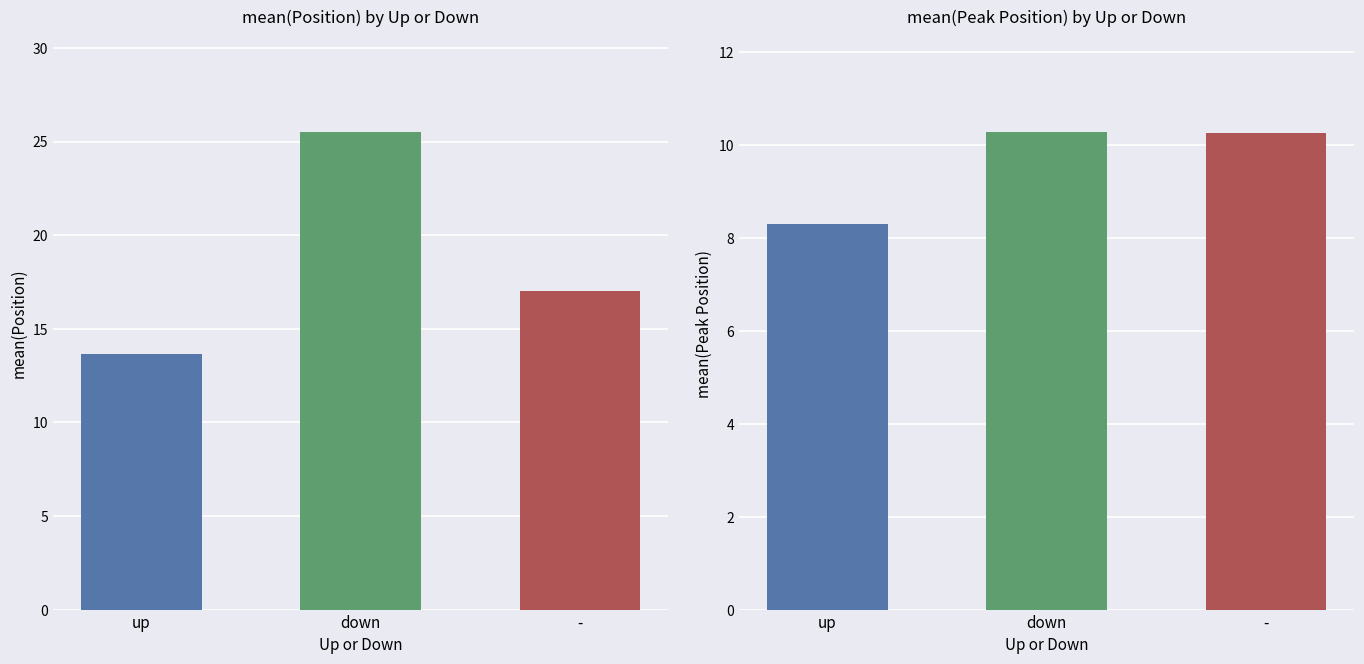

What is the change in value from down to -?

-8.5